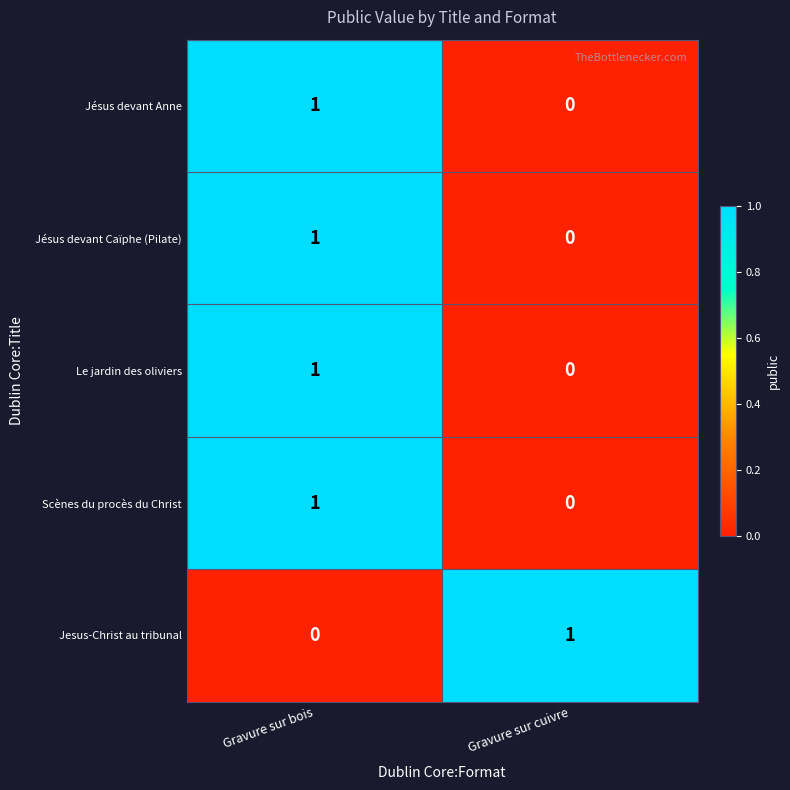

List the labels in order of Le jardin des oliviers value, largest first.

Gravure sur bois, Gravure sur cuivre